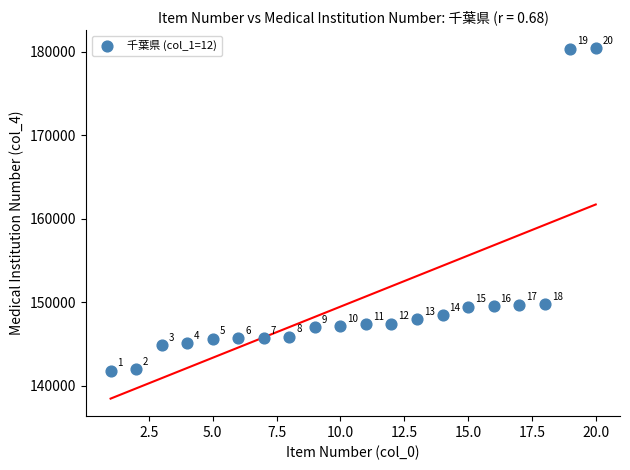

What Y value in the scatter plot is closest to 161150?

149740